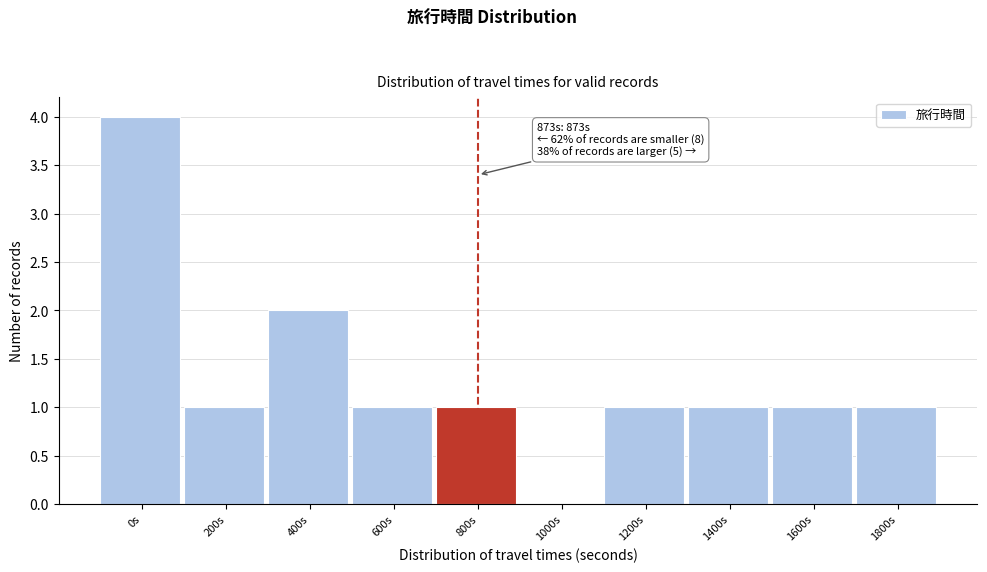

Reading right to left, list all the values displayed in this chart.

1800s=1	1600s=1	1400s=1	1200s=1	1000s=0	800s=1	600s=1	400s=2	200s=1	0s=4